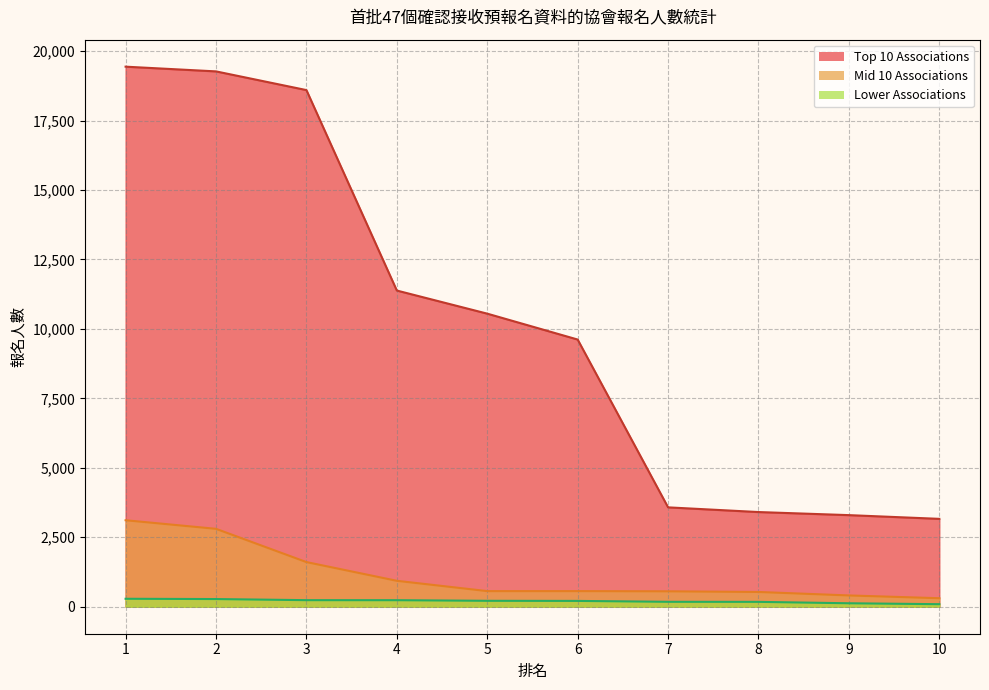

What is the difference between the highest and lowest values at 4?

11147